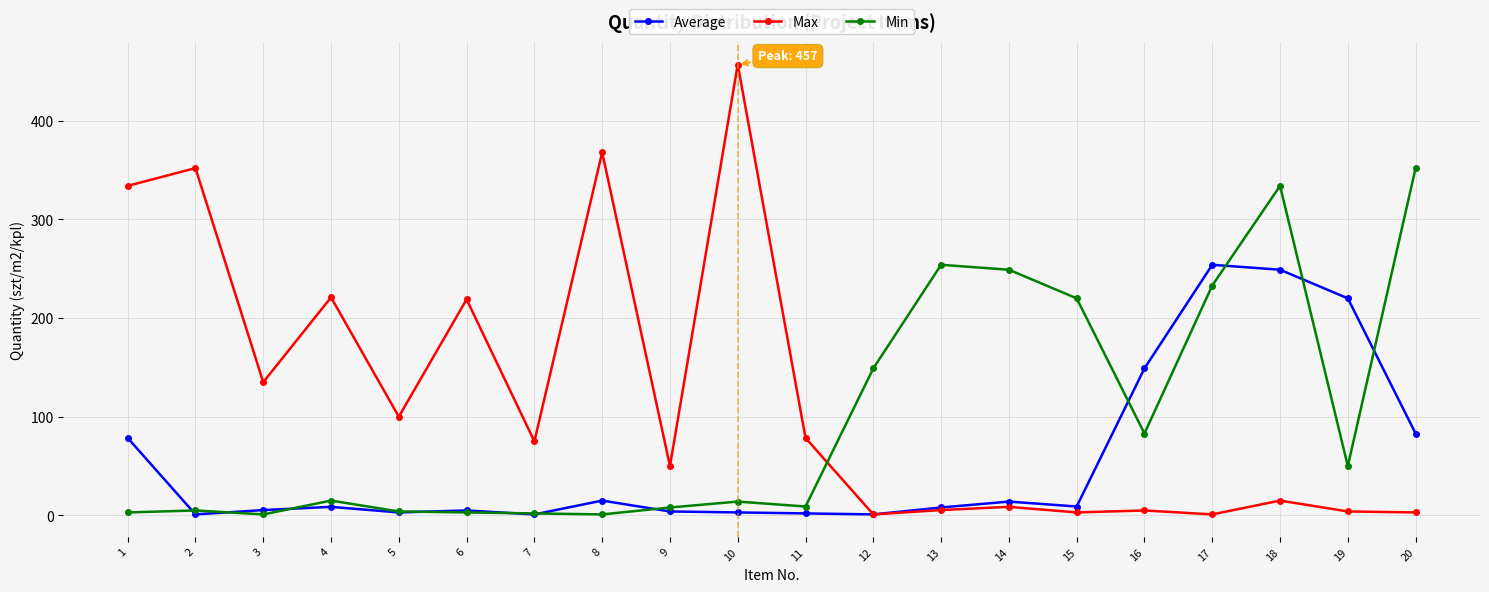

True or false: Min has more than 2 points higher than both neighbors.

True